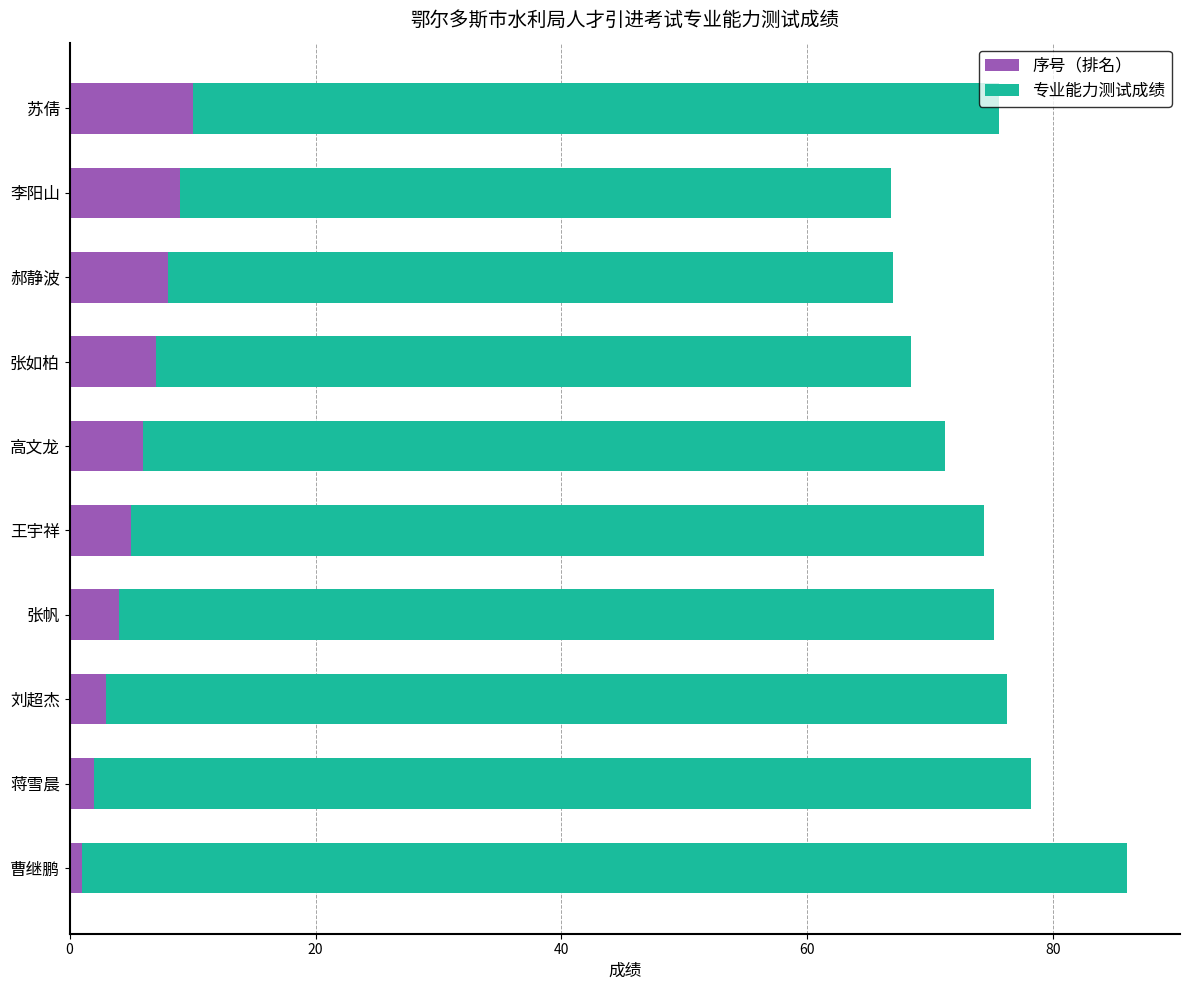

What is the difference between the second highest and second lowest values in the 序号（排名） series?

7.0